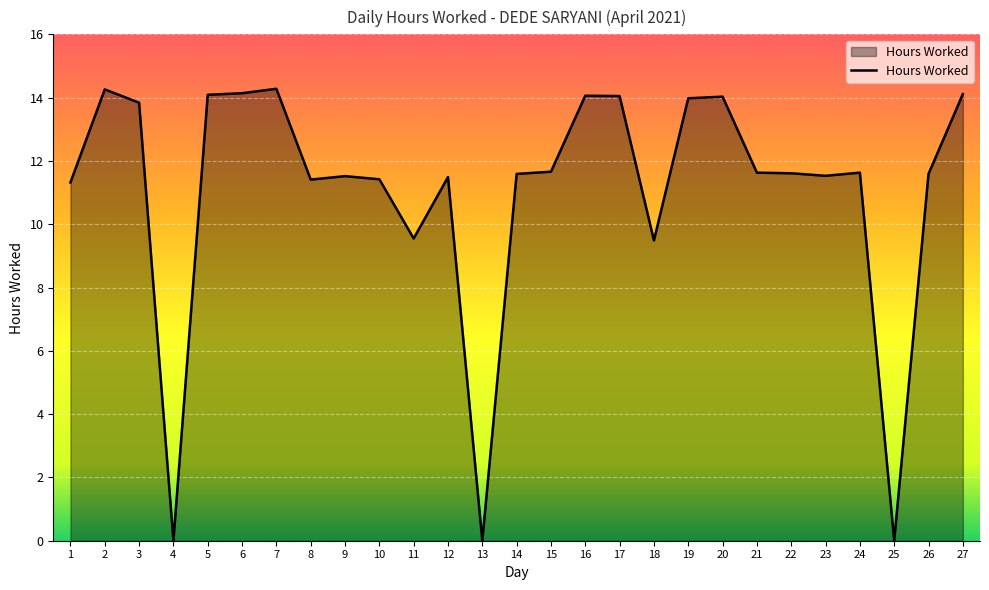

Between 1 and 16, which is larger?

16